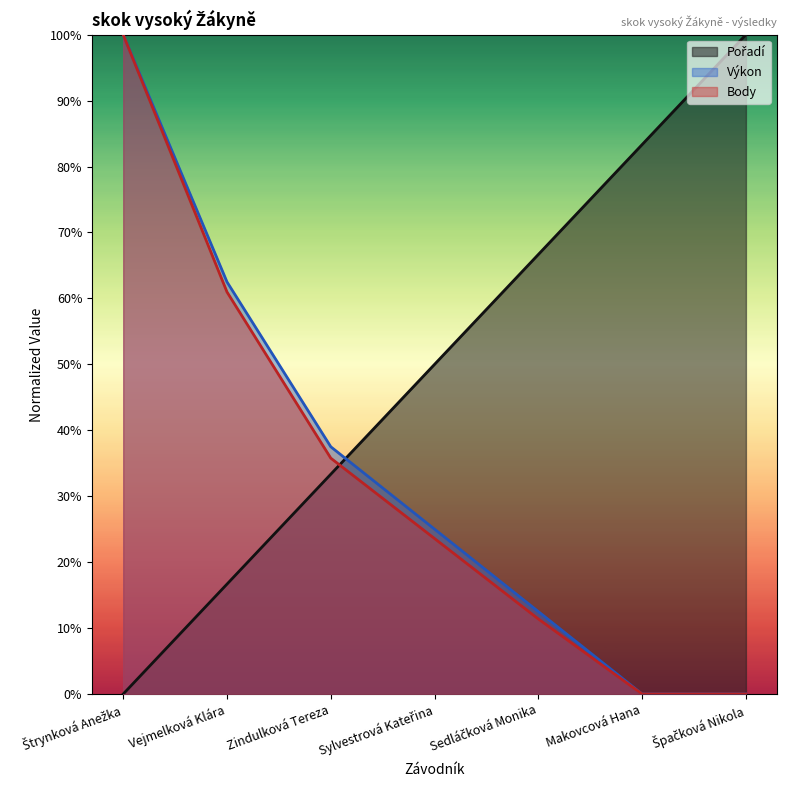

What is the difference between the maximum and minimum values in the Výkon series?

100.0